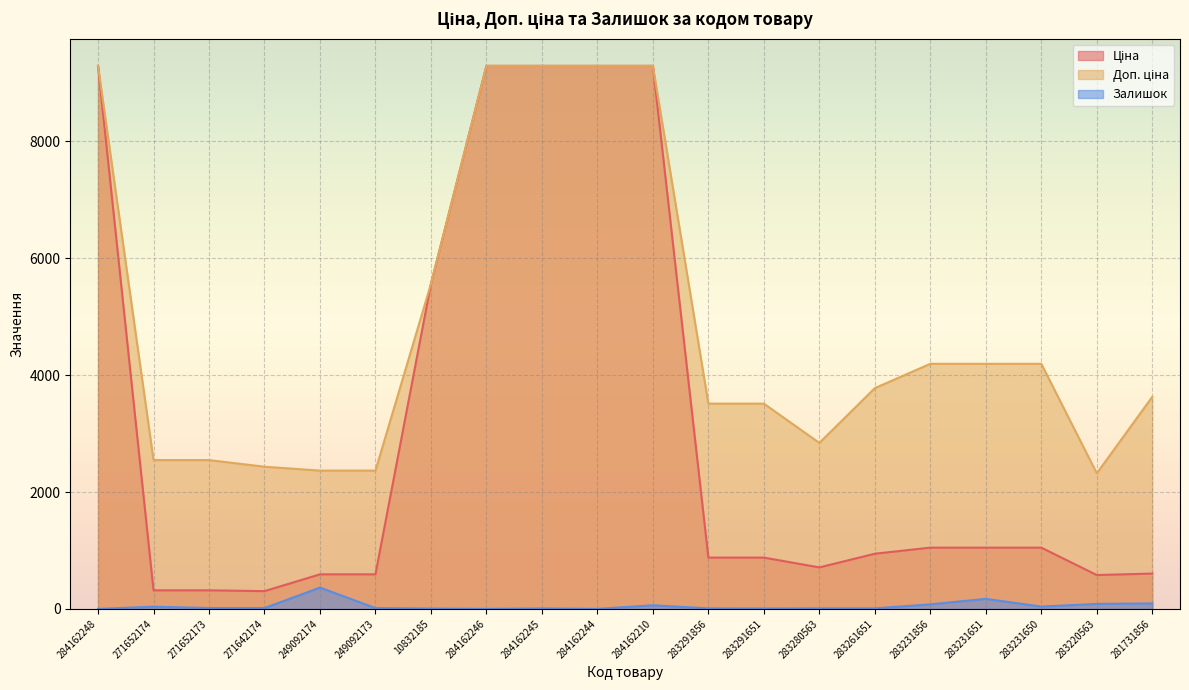

Count the number of data series in this chart.

3